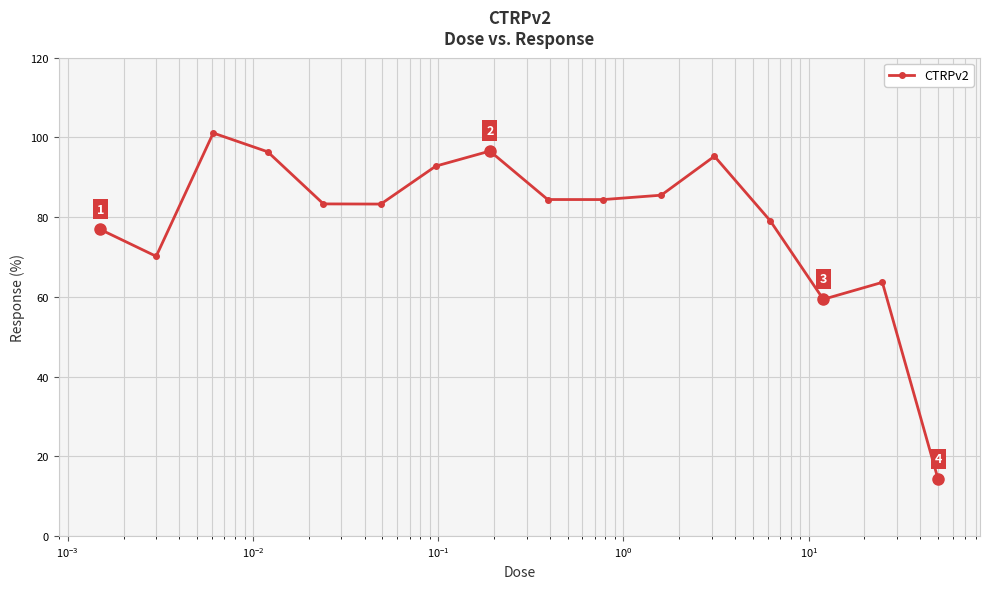

What is the maximum value shown in the chart?

101.1